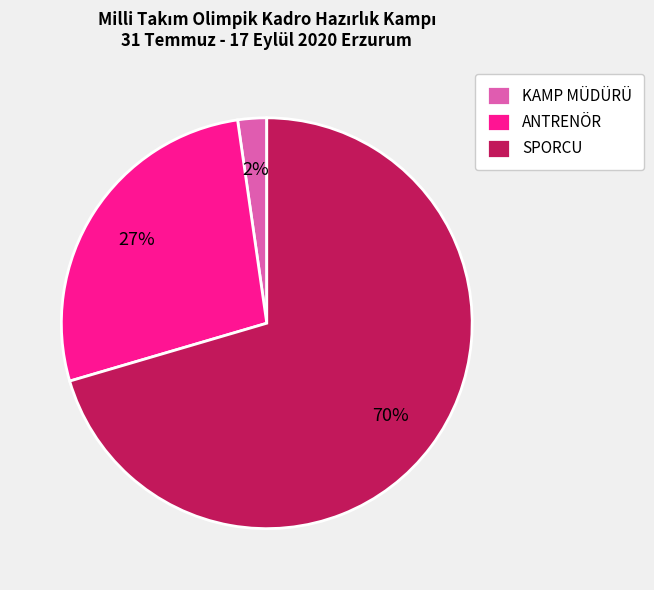

Is it true that KAMP MÜDÜRÜ is 2% of the pie?

True